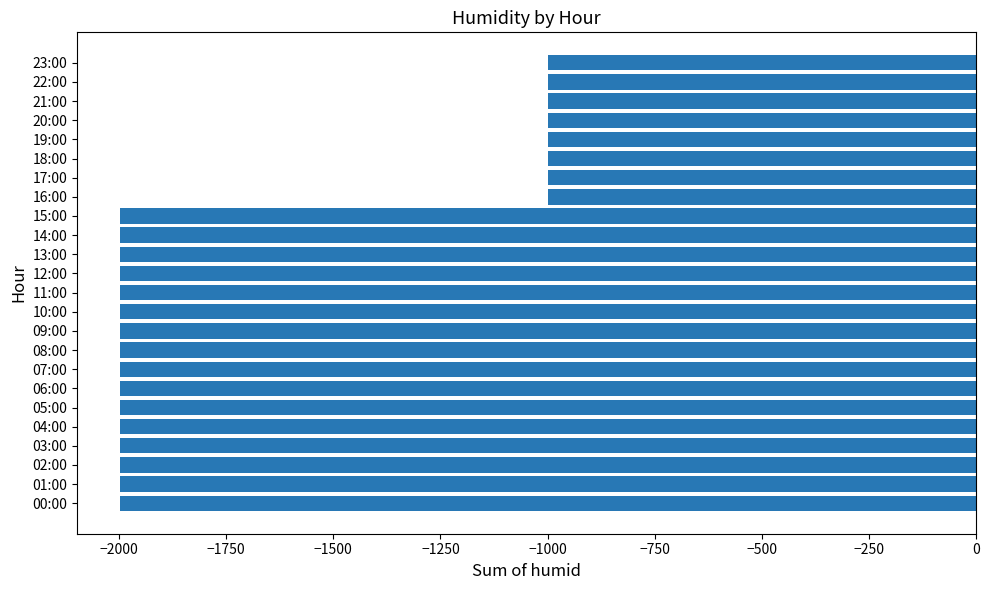

Is it true that the value at 01:00 is -3108?

False